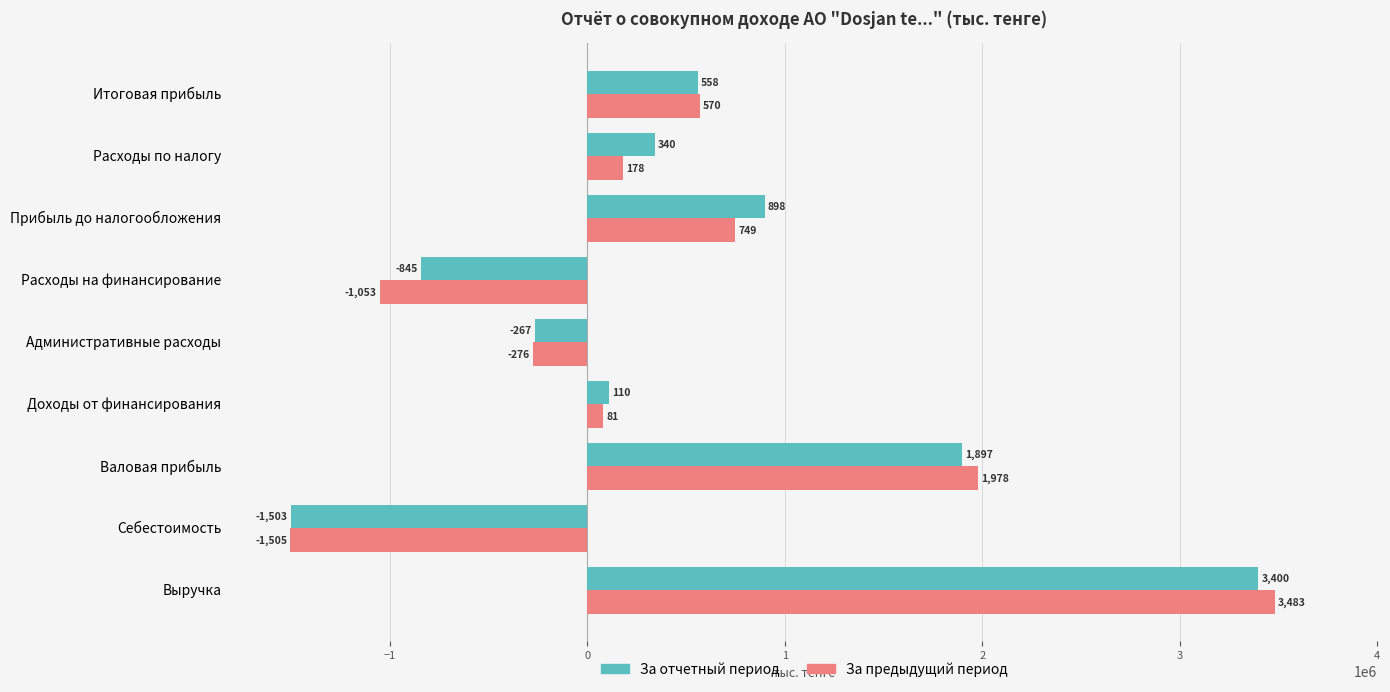

Reading left to right, list all the values displayed in this chart.

За отчетный период: 3400170	-1503258	1896912	110135	-266606	-845125	898175	340331	557844
За предыдущий период: 3483150	-1504973	1978177	80947	-276301	-1052972	748941	178444	570497